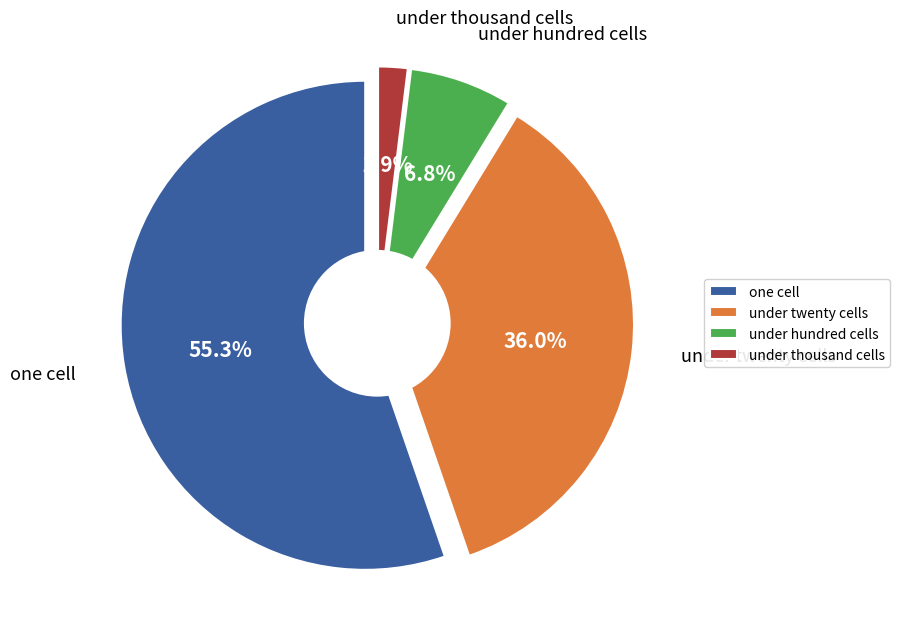

Which category has the biggest portion of the pie?

one_cell